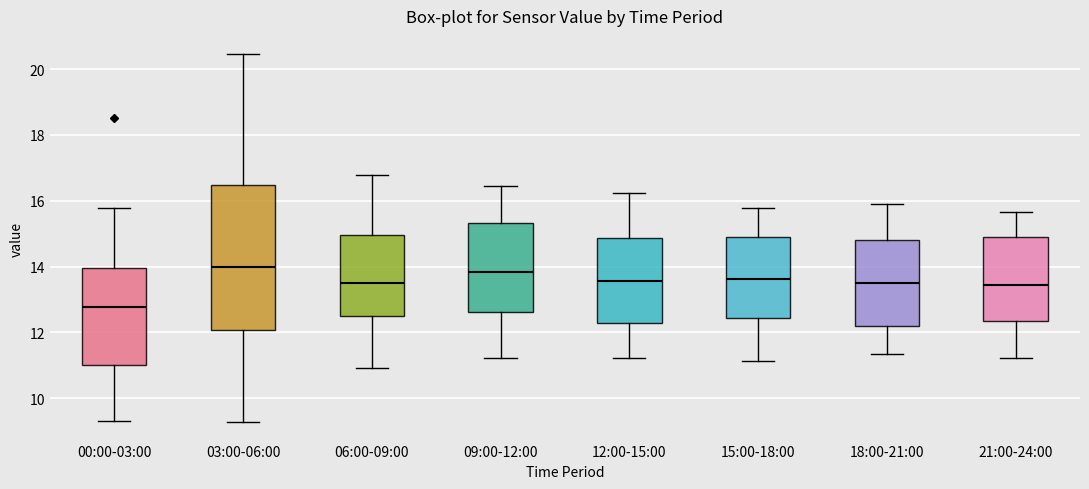

Reading left to right, read every box against the y-axis: the position of its median line, the range the box covers, and the ends of its whiskers. The values are not printed on the chart, so give them approximately, as read against the axis.

00:00-03:00: median 12.8, box 11.0 to 14.0, whiskers 9.4 to 15.8
03:00-06:00: median 14.0, box 12.0 to 16.4, whiskers 9.2 to 20.4
06:00-09:00: median 13.6, box 12.6 to 15.0, whiskers 11.0 to 16.8
09:00-12:00: median 13.8, box 12.6 to 15.4, whiskers 11.2 to 16.4
12:00-15:00: median 13.6, box 12.2 to 14.8, whiskers 11.2 to 16.2
15:00-18:00: median 13.6, box 12.4 to 14.8, whiskers 11.2 to 15.8
18:00-21:00: median 13.6, box 12.2 to 14.8, whiskers 11.4 to 15.8
21:00-24:00: median 13.4, box 12.4 to 14.8, whiskers 11.2 to 15.6